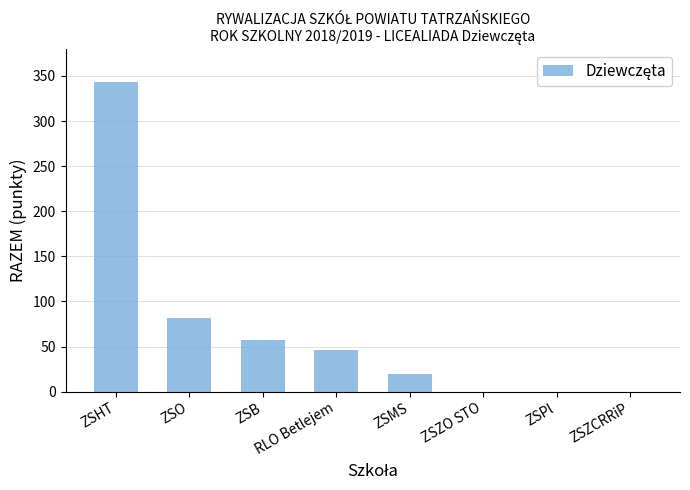

What is the sum of the values at RLO Betlejem and ZSB?

103